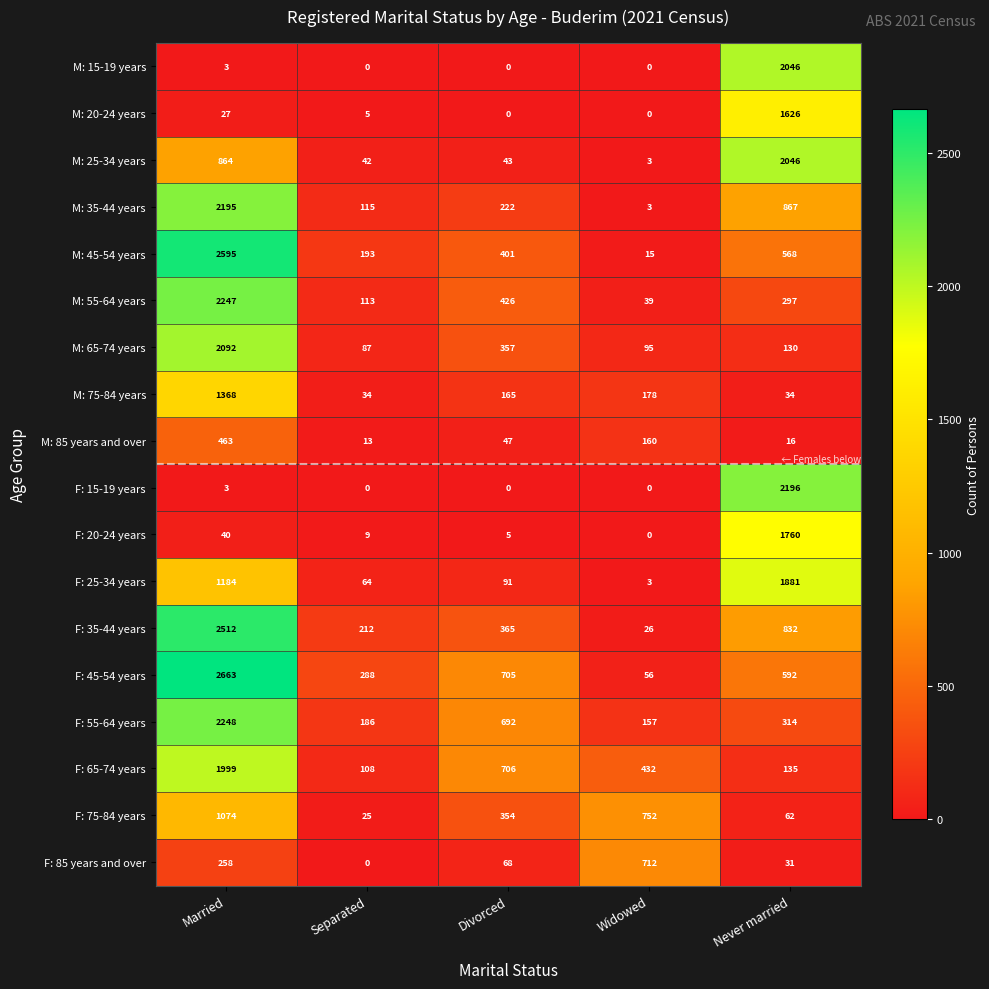

Rank the categories by M: 45-54 years value from lowest to highest.

Widowed, Separated, Divorced, Never married, Married